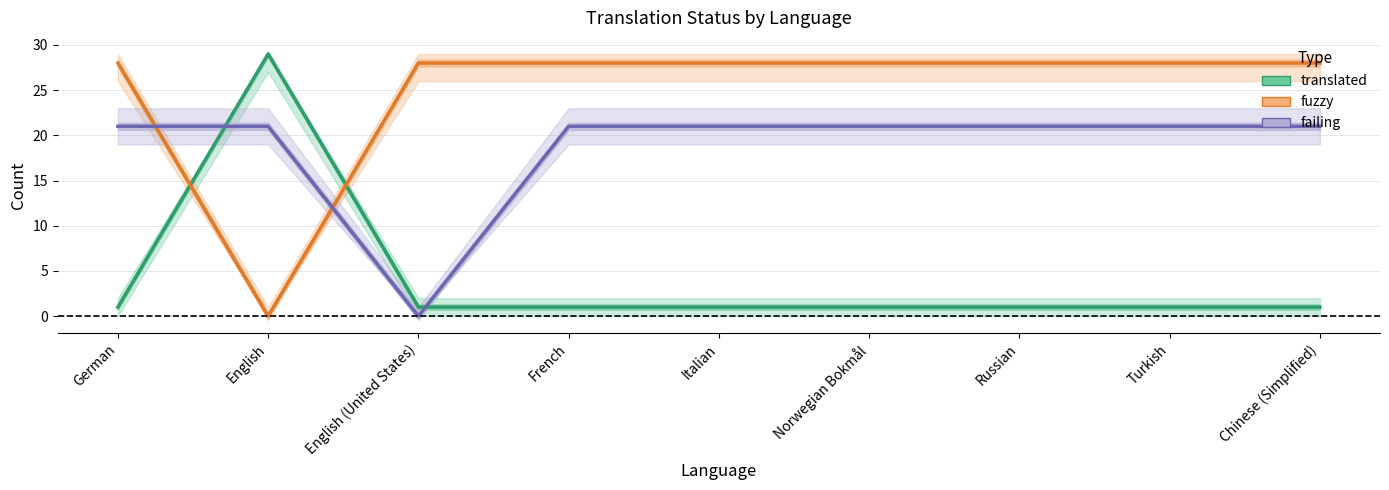

Where do translated and failing first cross each other?

German and English